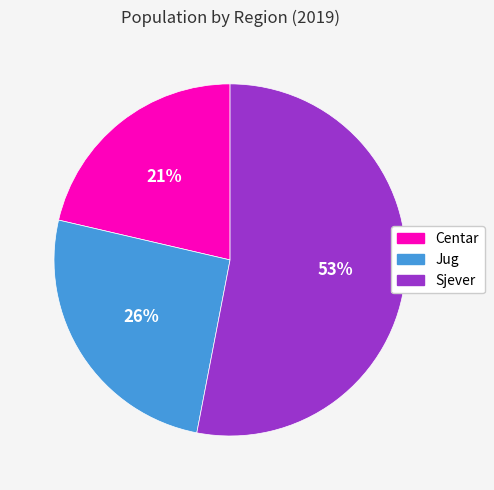

What percentage is the Sjever slice, to the nearest percent?

53%